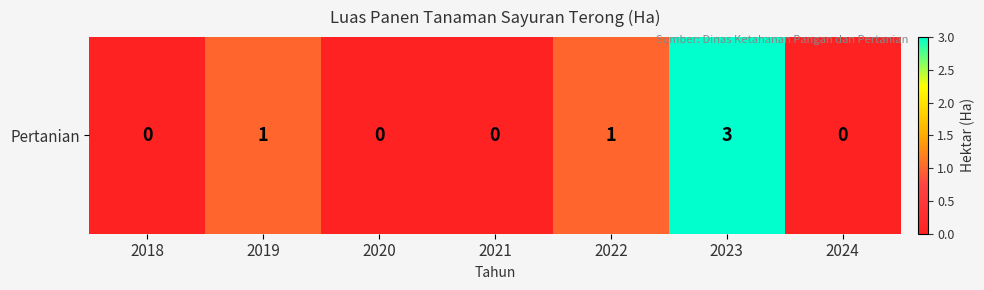

What is the difference between the values at 2021 and 2022?

1